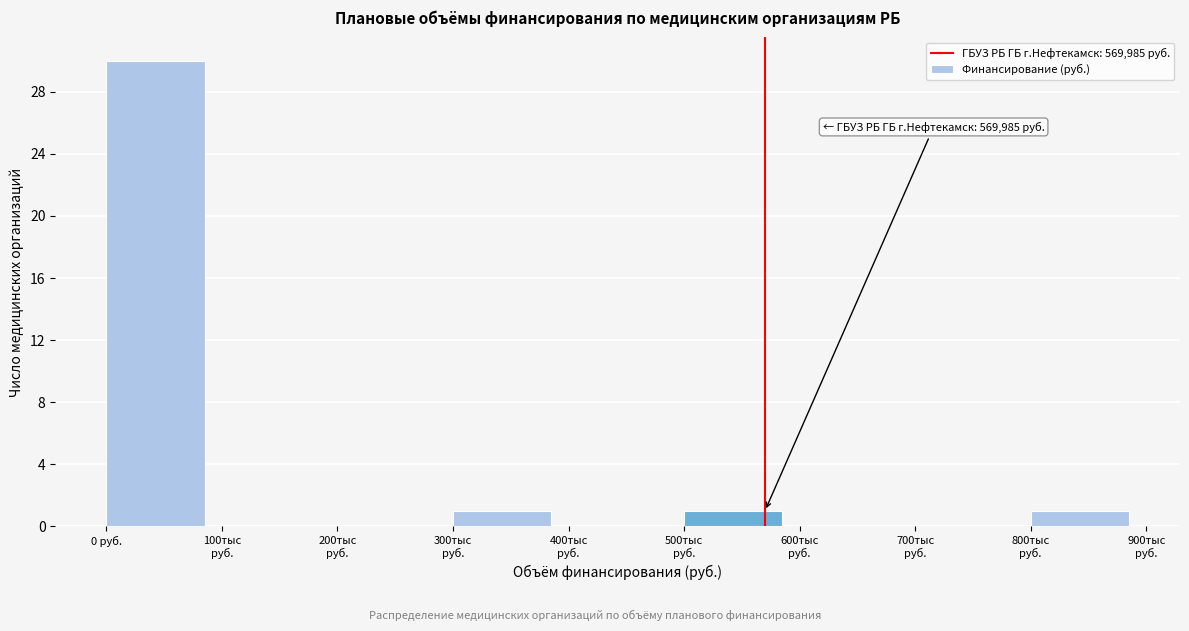

Which category has the highest value across all series?

0 руб.